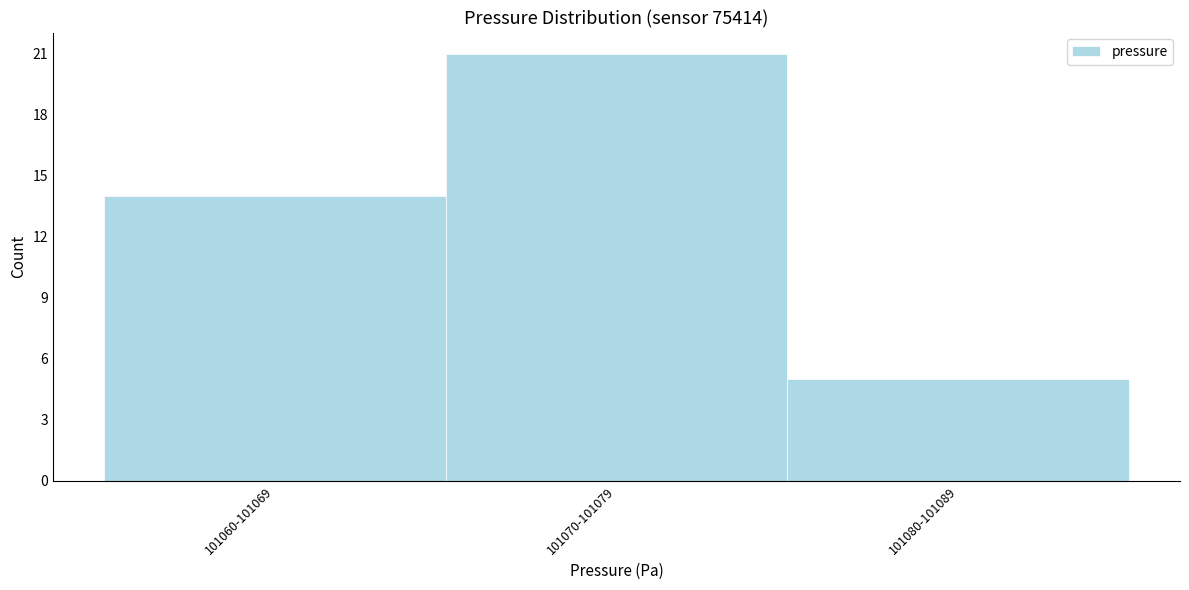

Reading left to right, transcribe all the data shown in this chart.

14	21	5